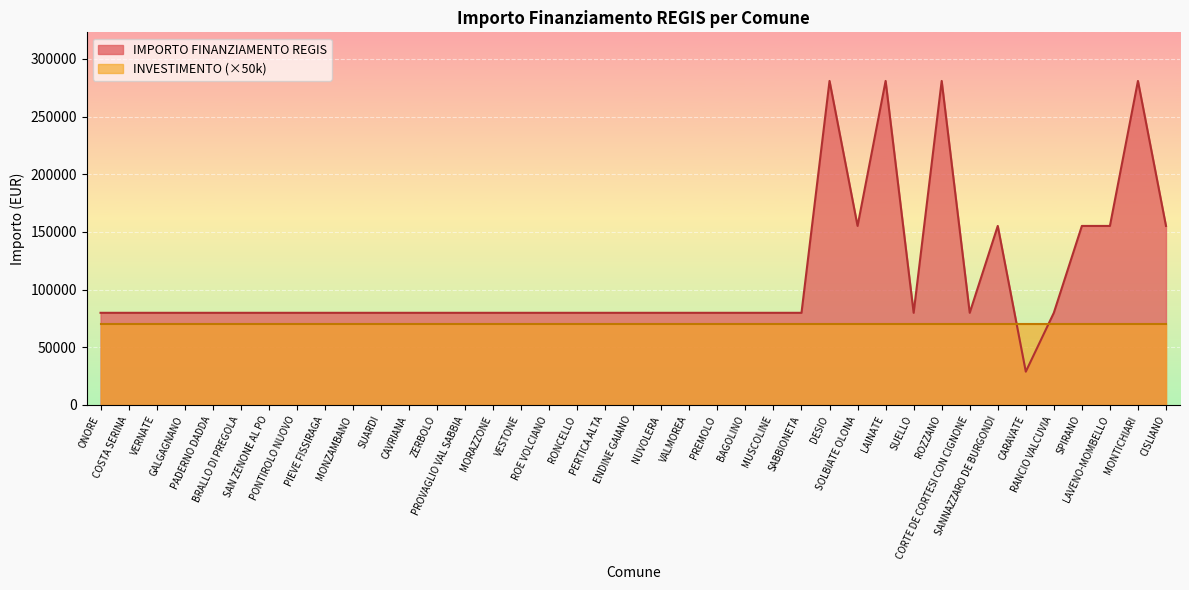

How many lines are shown in the chart?

2